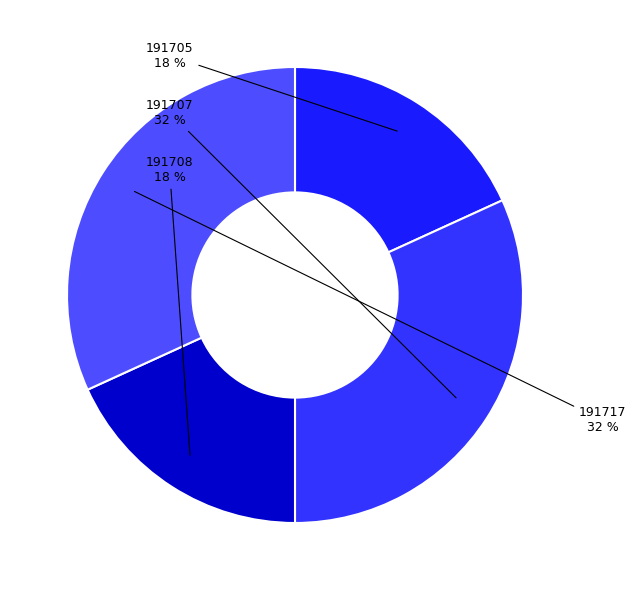

Count the number of slices in the pie.

4